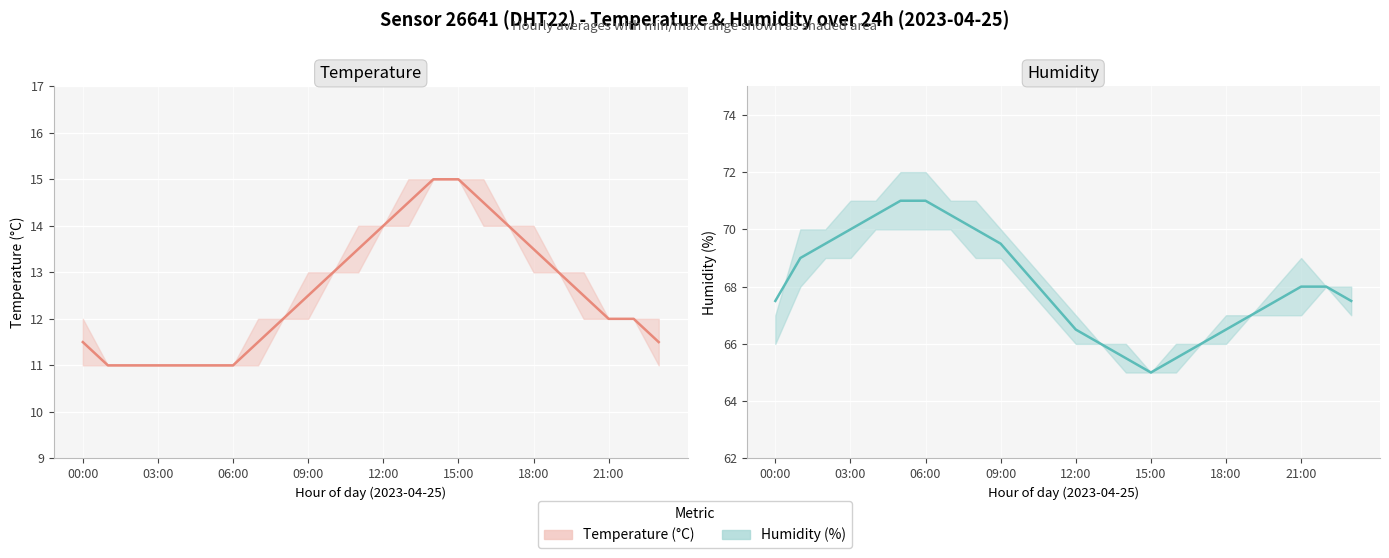

Reading right to left, what are all the values shown in this chart?

Temperature (°C): 11.5	12.0	12.0	12.5	13.0	13.5	14.0	14.5	15.0	15.0	14.5	14.0	13.5	13.0	12.5	12.0	11.5	11.0	11.0	11.0	11.0	11.0	11.0	11.5
Humidity (%): 67.5	68.0	68.0	67.5	67.0	66.5	66.0	65.5	65.0	65.5	66.0	66.5	67.5	68.5	69.5	70.0	70.5	71.0	71.0	70.5	70.0	69.5	69.0	67.5